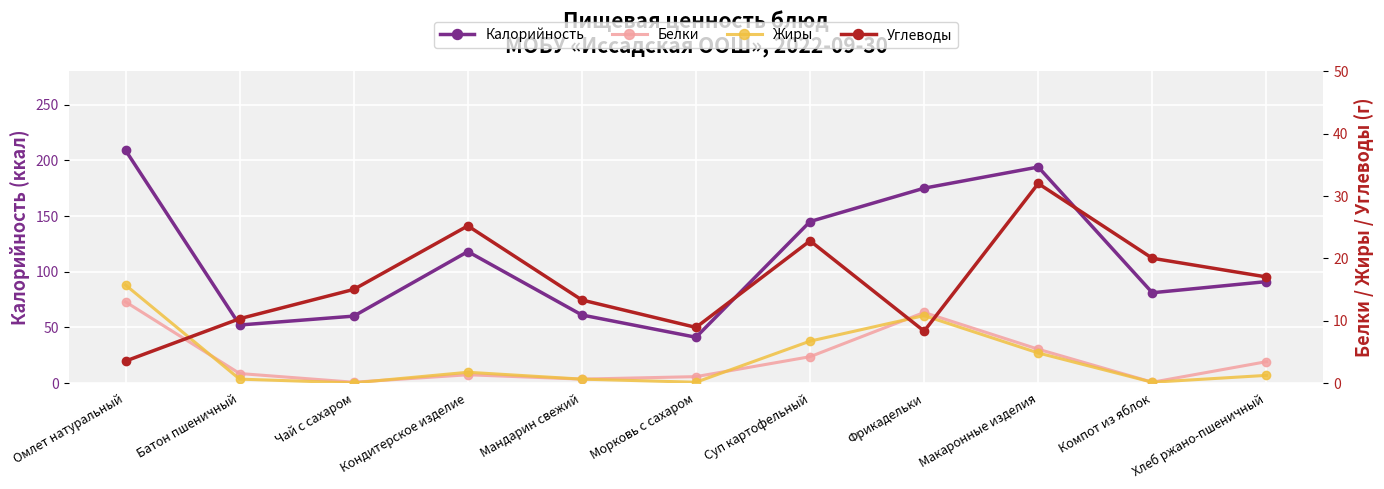

What is the label of the 5th point from the right?

Суп картофельный